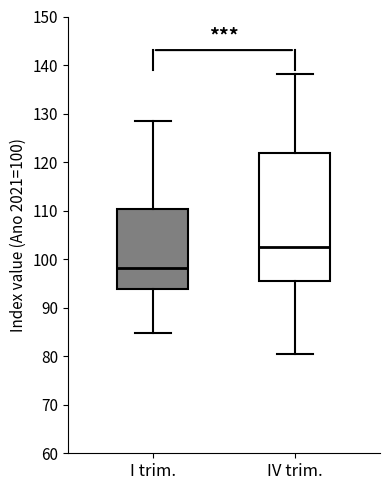

Reading left to right, transcribe this box plot: for each box, give where its median line is, the range the box spans, and where its two whiskers end, as read against the y-axis. The values are not printed on the chart, so give them approximately, as read against the axis.

I trim.: median 98, box 94 to 110, whiskers 85 to 129
IV trim.: median 103, box 95 to 122, whiskers 80 to 138